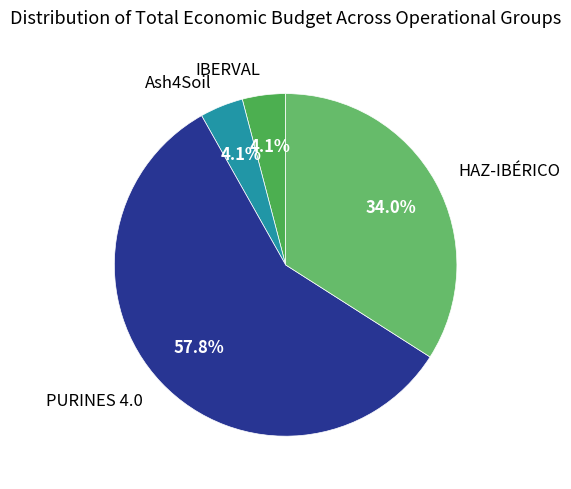

What is the ratio of the value at PURINES 4.0 to the value at HAZ-IBÉRICO?

1.7